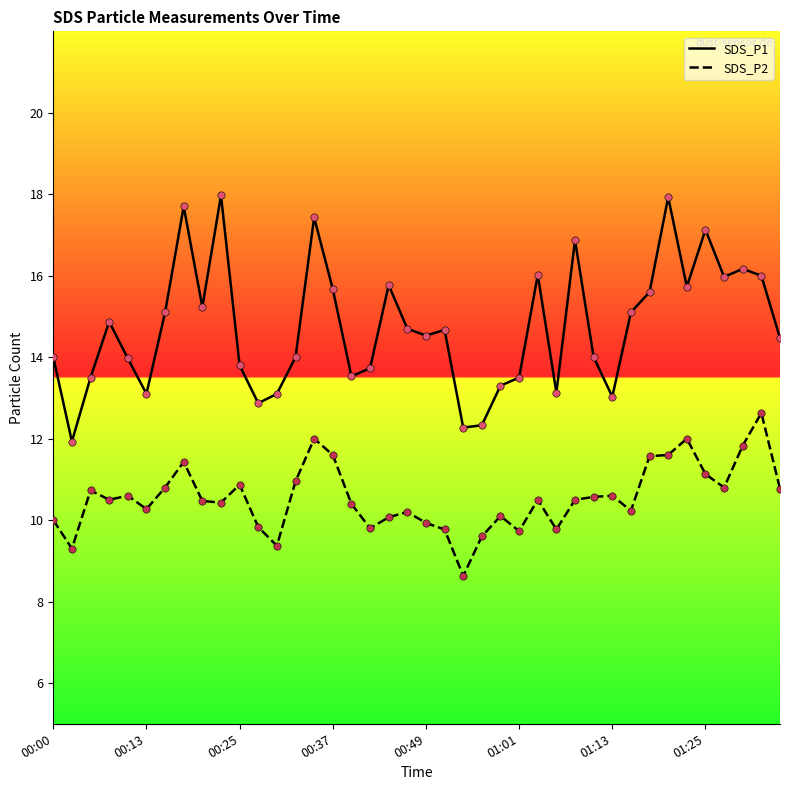

At how many categories does at least one series exceed 12?

39